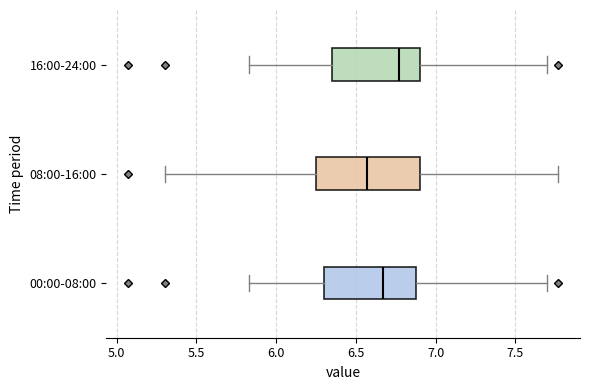

Reading bottom to top, transcribe this box plot: for each box, give where its median line is, the range the box spans, and where its two whiskers end, as read against the x-axis. The values are not printed on the chart, so give them approximately, as read against the axis.

00:00-08:00: median 6.65, box 6.30 to 6.90, whiskers 5.85 to 7.70
08:00-16:00: median 6.55, box 6.25 to 6.90, whiskers 5.30 to 7.75
16:00-24:00: median 6.75, box 6.35 to 6.90, whiskers 5.85 to 7.70